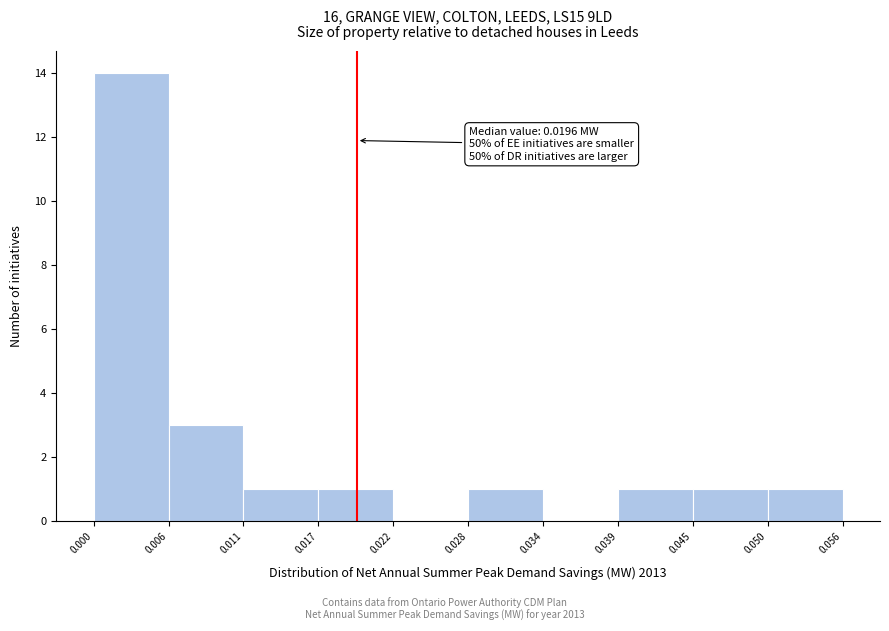

Over which range of the x-axis is the bar tallest?

0.000 to 0.006